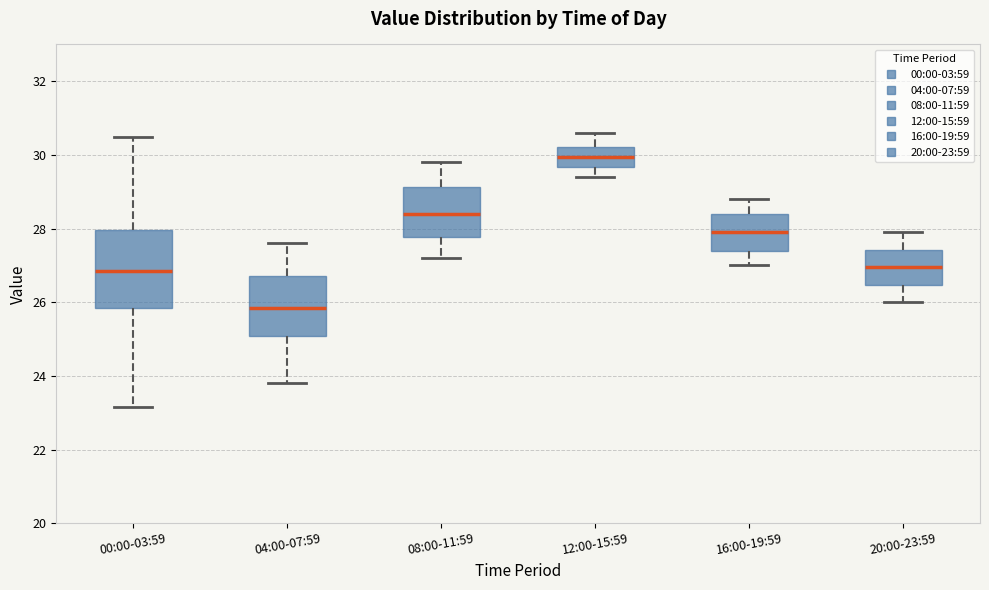

Which box is the tallest, from its lower edge to its upper edge?

00:00-03:59